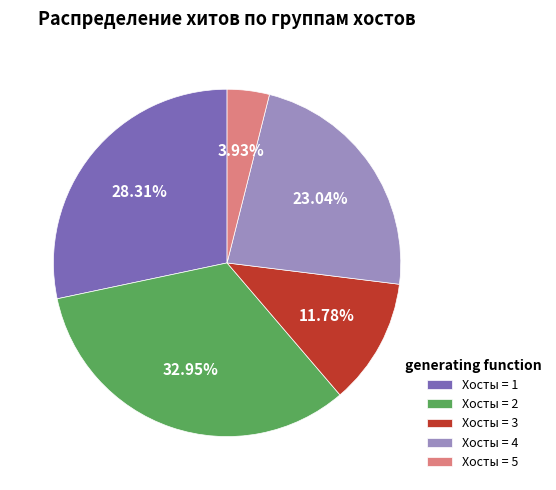

Which category has the biggest portion of the pie?

Хосты = 2